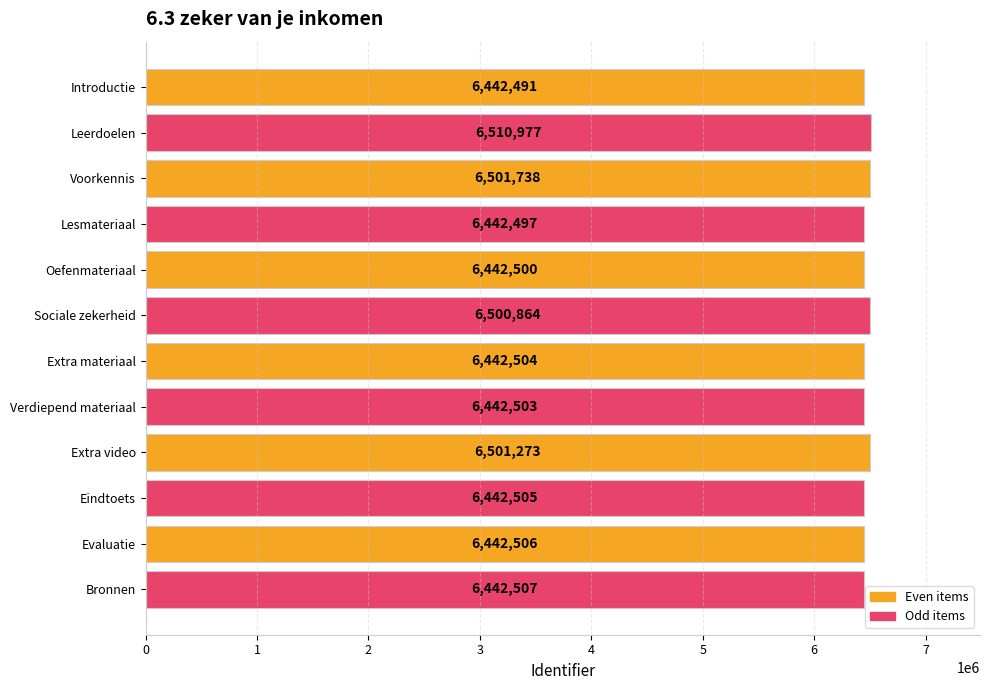

Rank the categories by value from lowest to highest.

Introductie, Lesmateriaal, Oefenmateriaal, Verdiepend materiaal, Extra materiaal, Eindtoets, Evaluatie, Bronnen, Sociale zekerheid, Extra video, Voorkennis, Leerdoelen